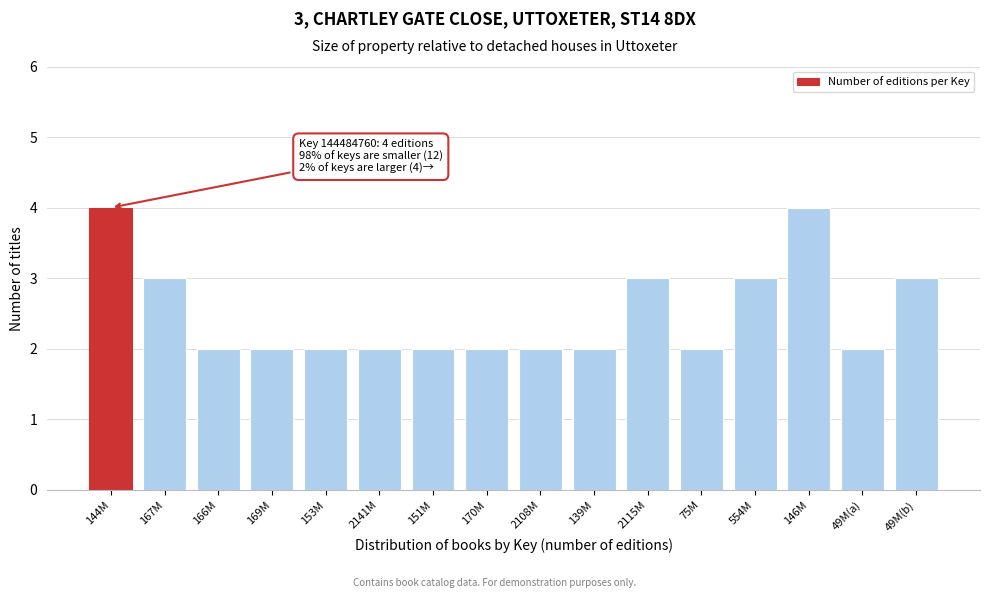

Reading left to right, transcribe all the data shown in this chart.

144M=4	167M=3	166M=2	169M=2	153M=2	2141M=2	151M=2	170M=2	2108M=2	139M=2	2115M=3	75M=2	554M=3	146M=4	49M(a)=2	49M(b)=3